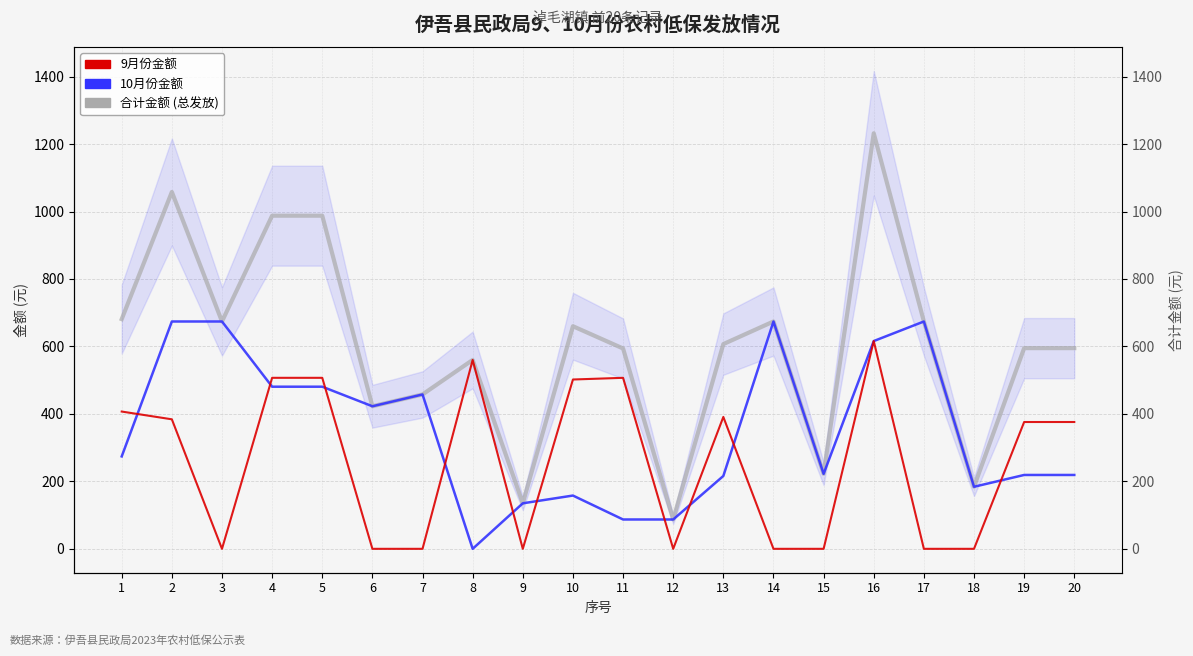

Read the 9月份金额 value at 2.

384.0